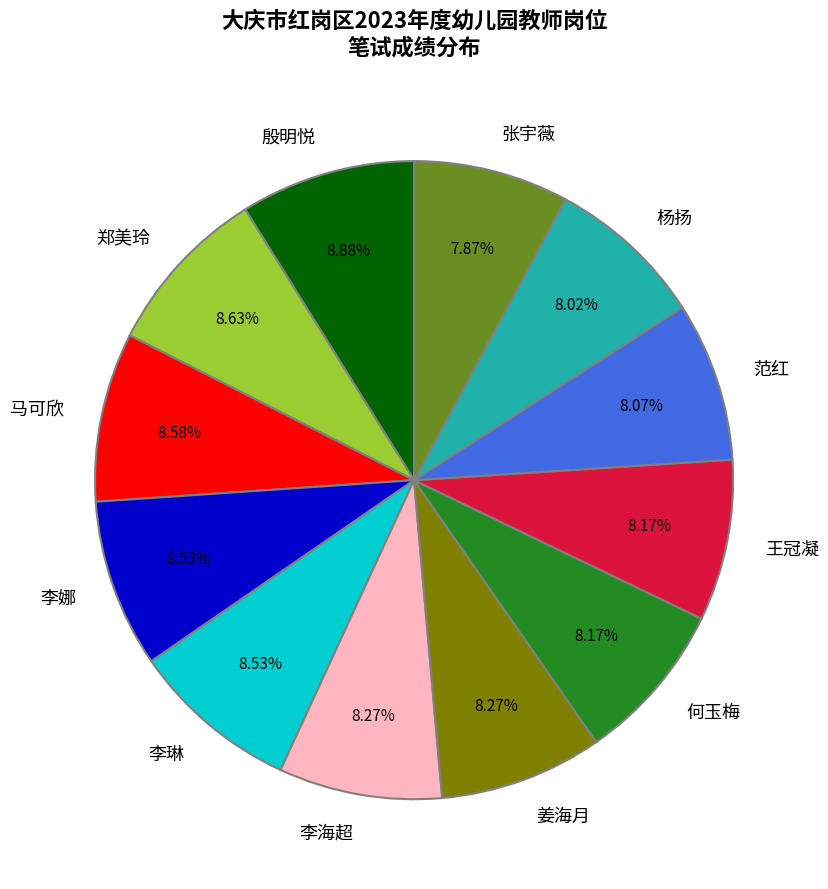

To the nearest percent, what percentage of the pie is 范红?

8%